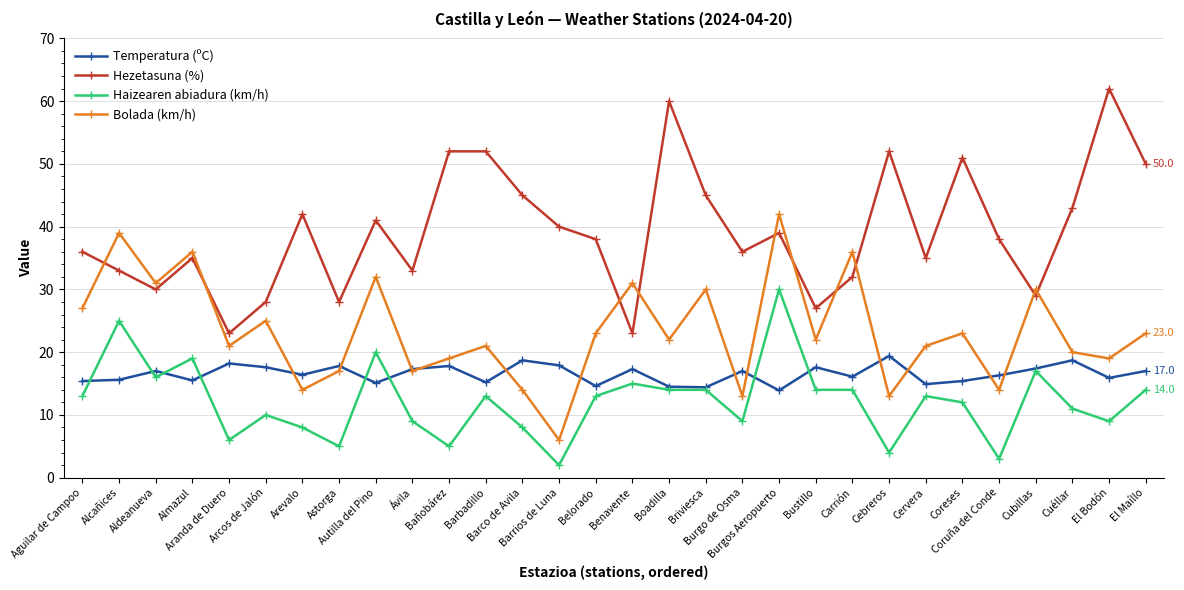

Which category has the lowest value across all series?

Barrios de Luna